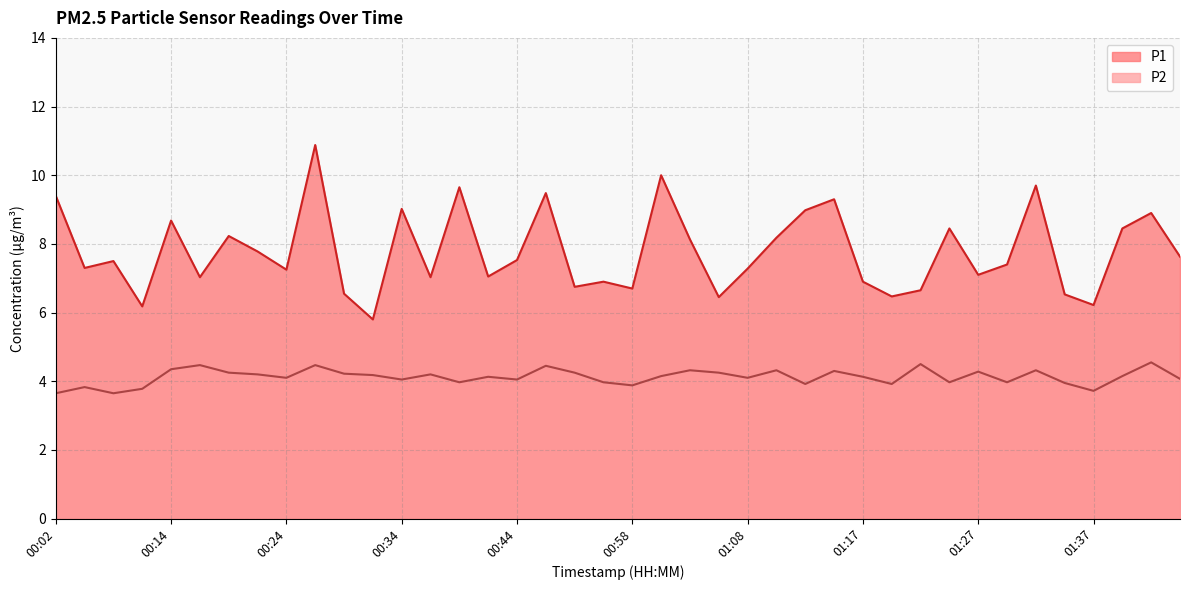

True or false: P1 has a value of 5.4 at 00:19.

False